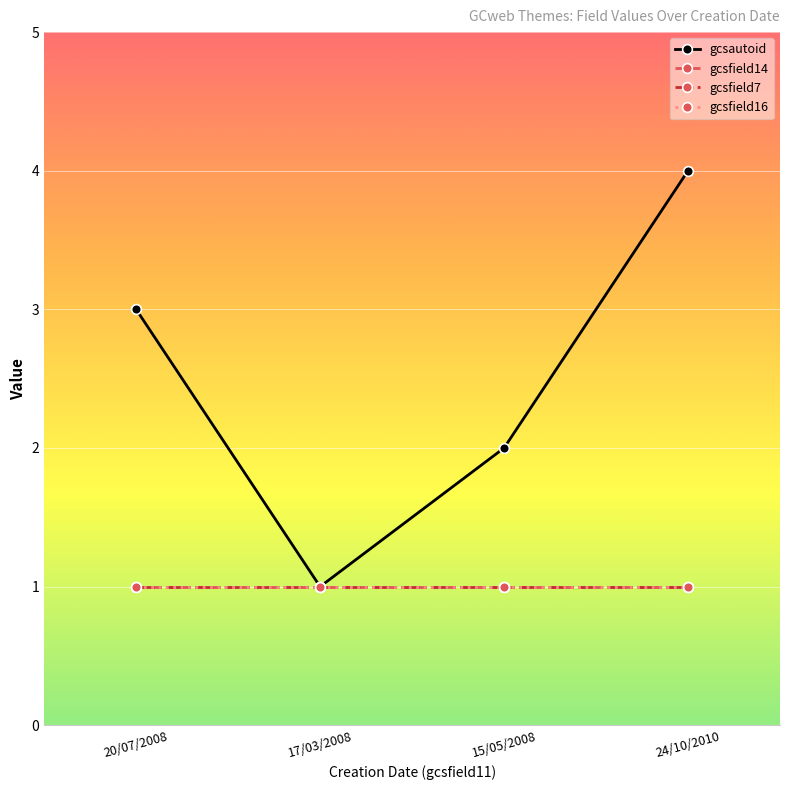

Which has a higher value, 15/05/2008 or 17/03/2008?

15/05/2008